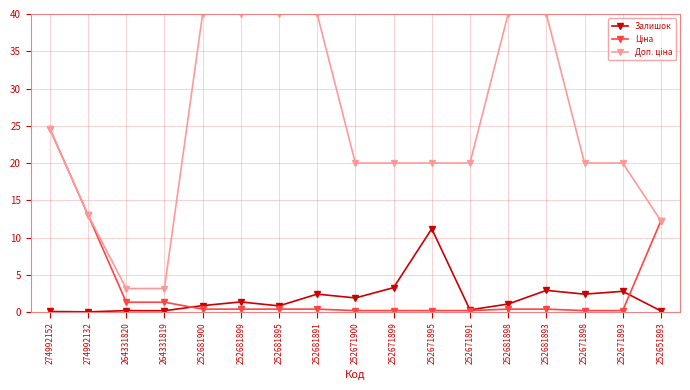

What is the maximum value for Залишок?

11.2